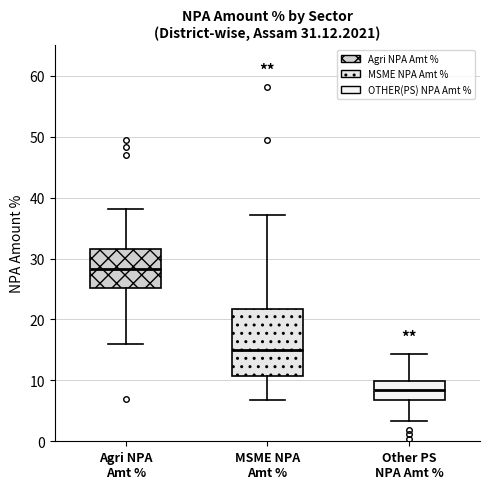

Which box has the lowest median line?

Other PS NPA Amt %